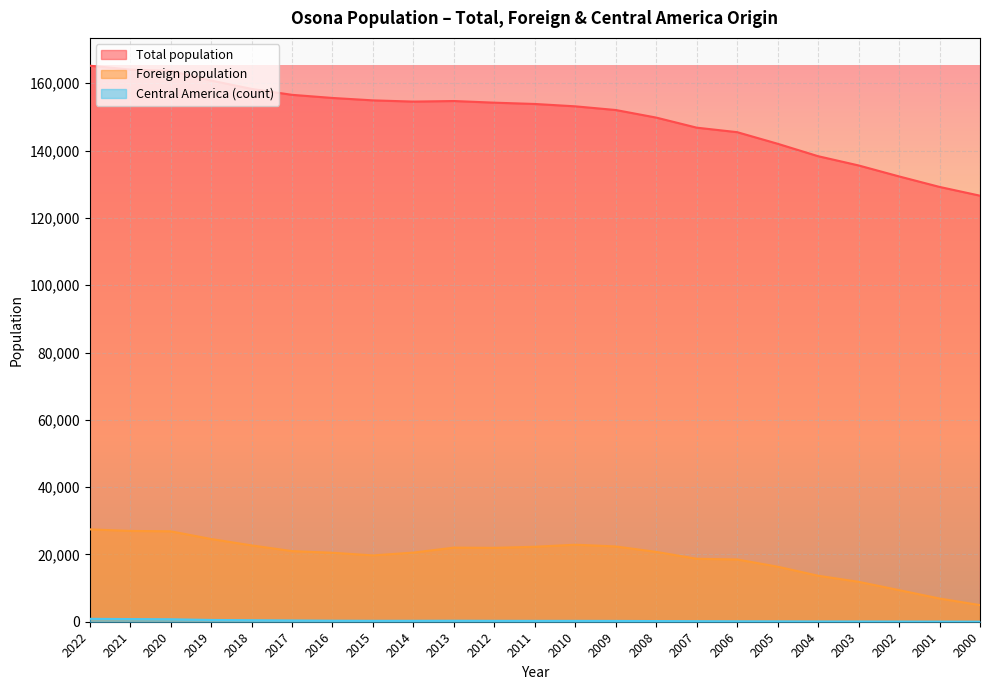

Count the number of categories in the chart.

23